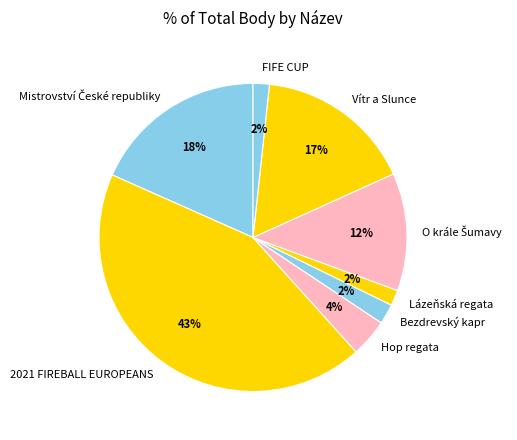

Does Lázeňská regata represent more than half of the total?

No